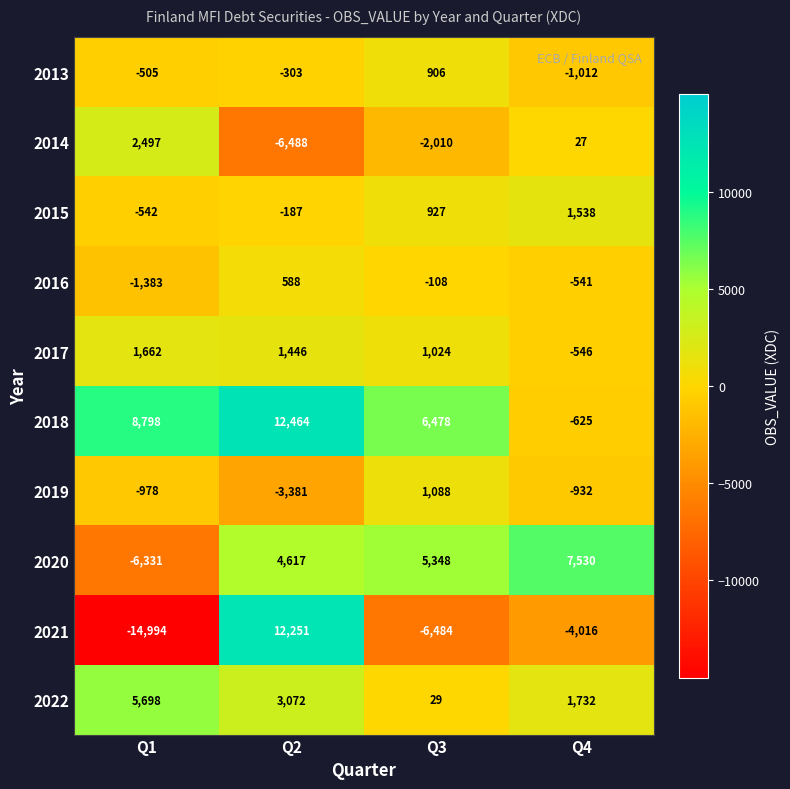

At which category is the sum across all series the highest?

Q2